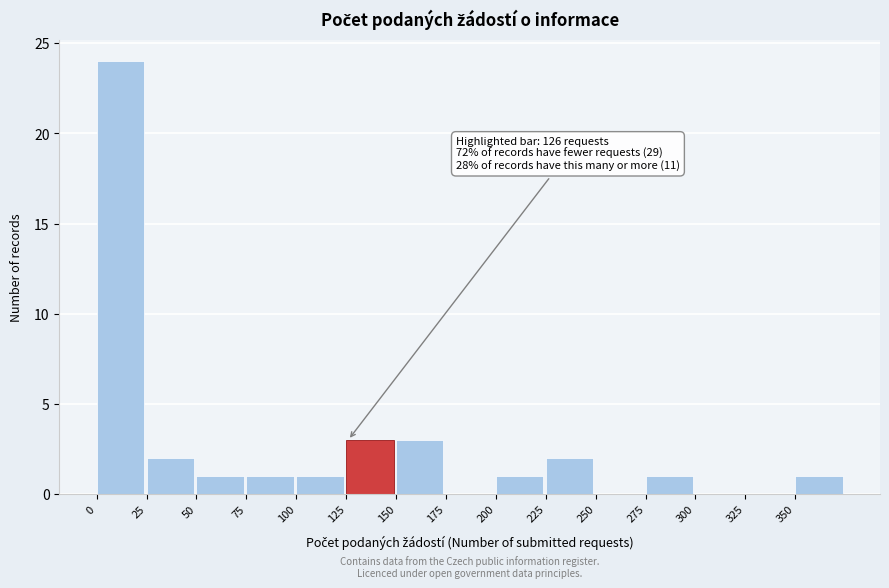

Over which range of the x-axis is the bar tallest?

0 to 25